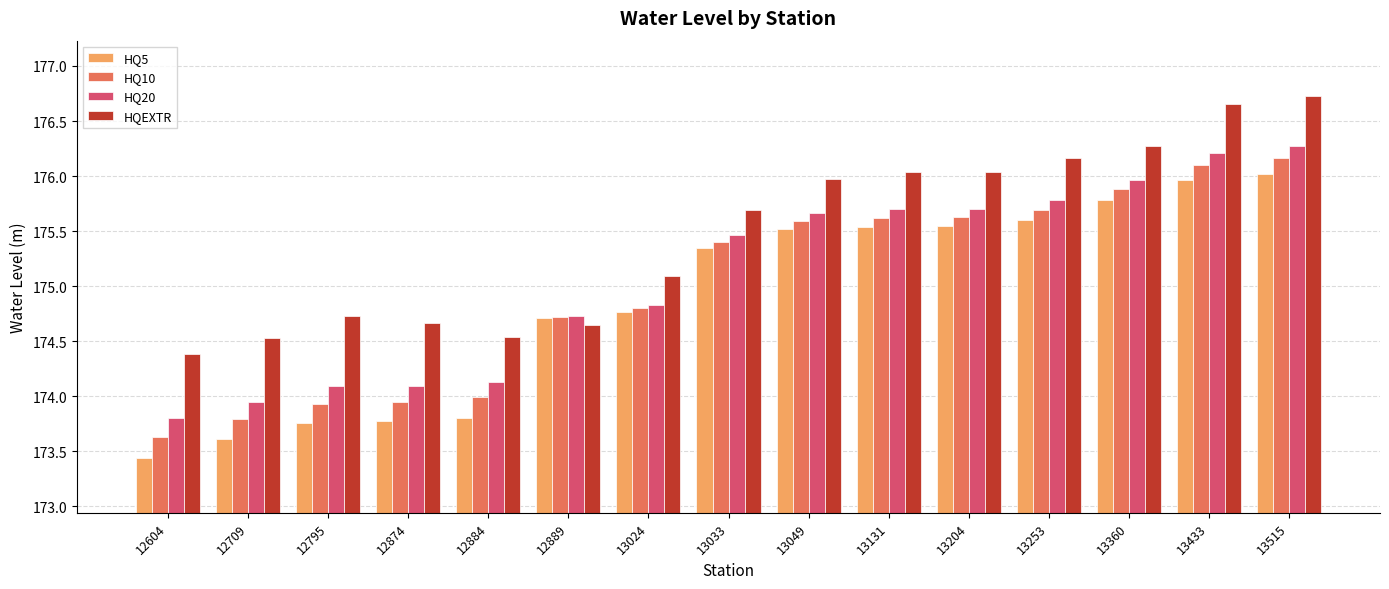

What is the difference between the maximum and minimum values in the HQ10 series?

2.5